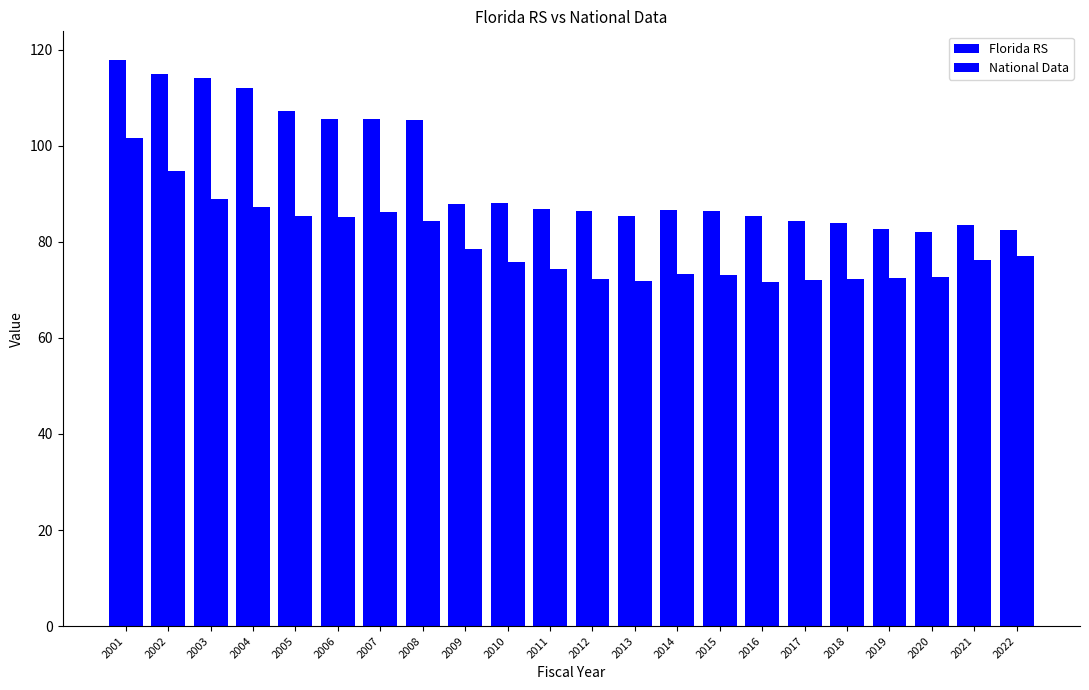

Count the number of data series in this chart.

2